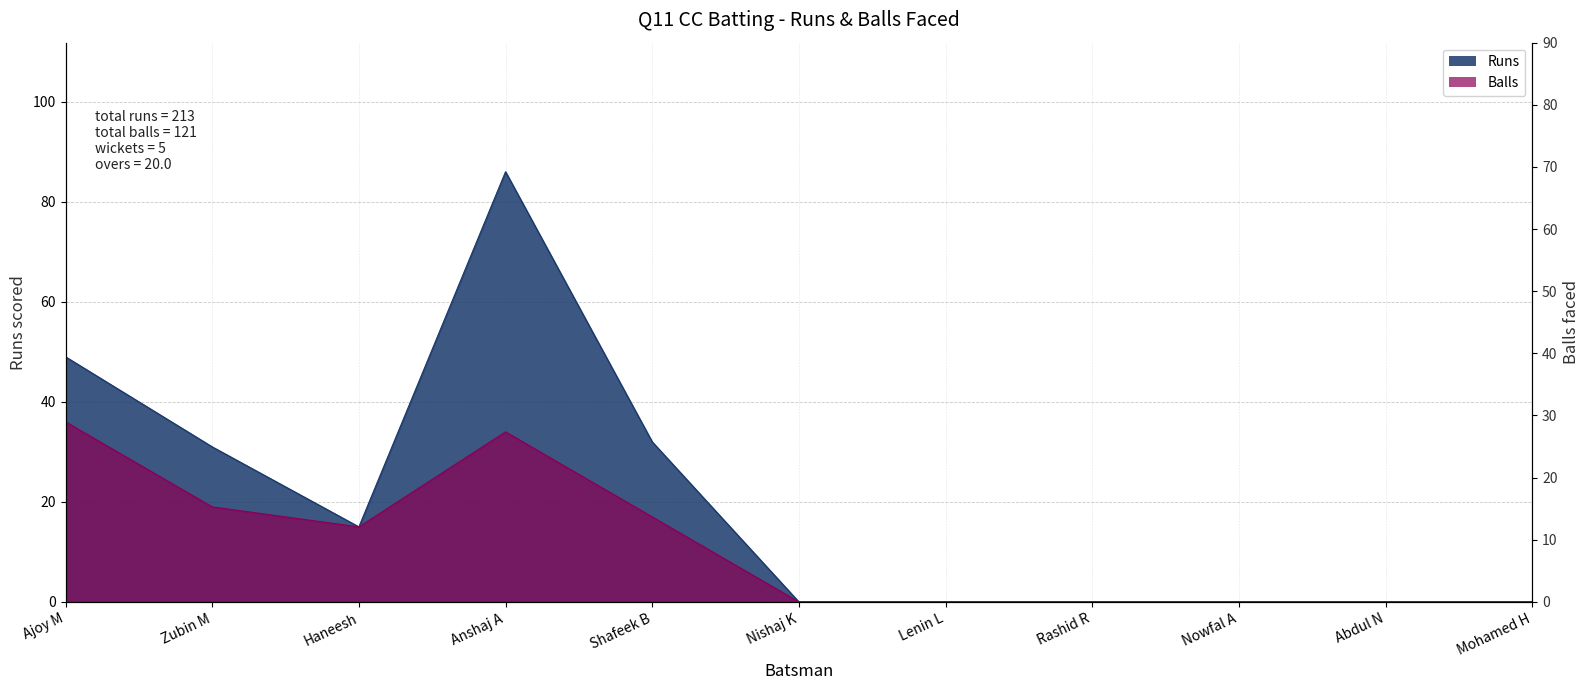

Reading right to left, extract all data points from this chart.

Runs: 0	0	0	0	0	0	32	86	15	31	49
Balls: 0	0	0	0	0	0	17	34	15	19	36